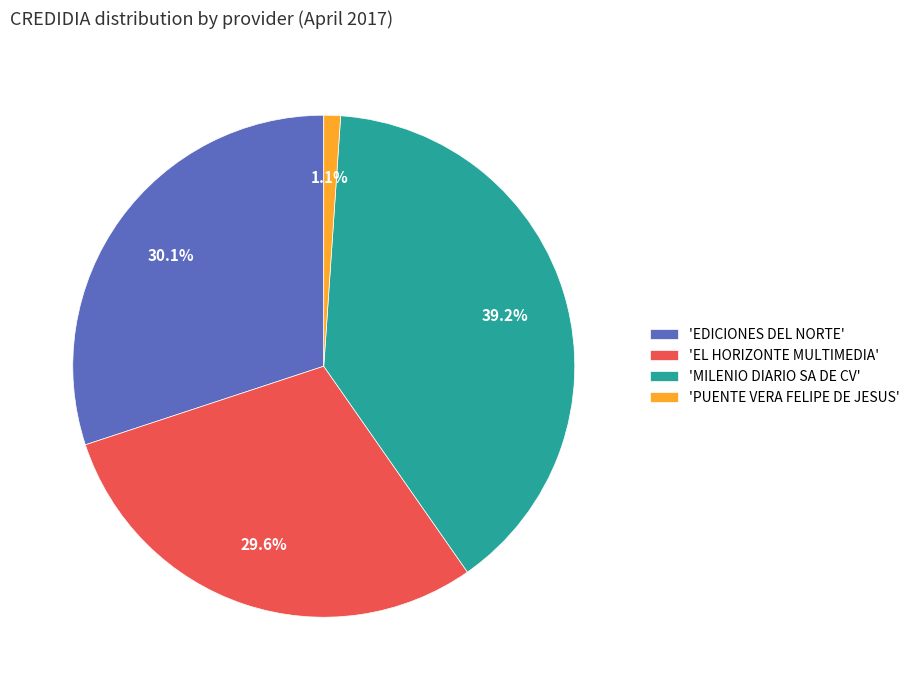

Is the sum of 'MILENIO DIARIO SA DE CV' and 'EL HORIZONTE MULTIMEDIA' greater than half?

Yes